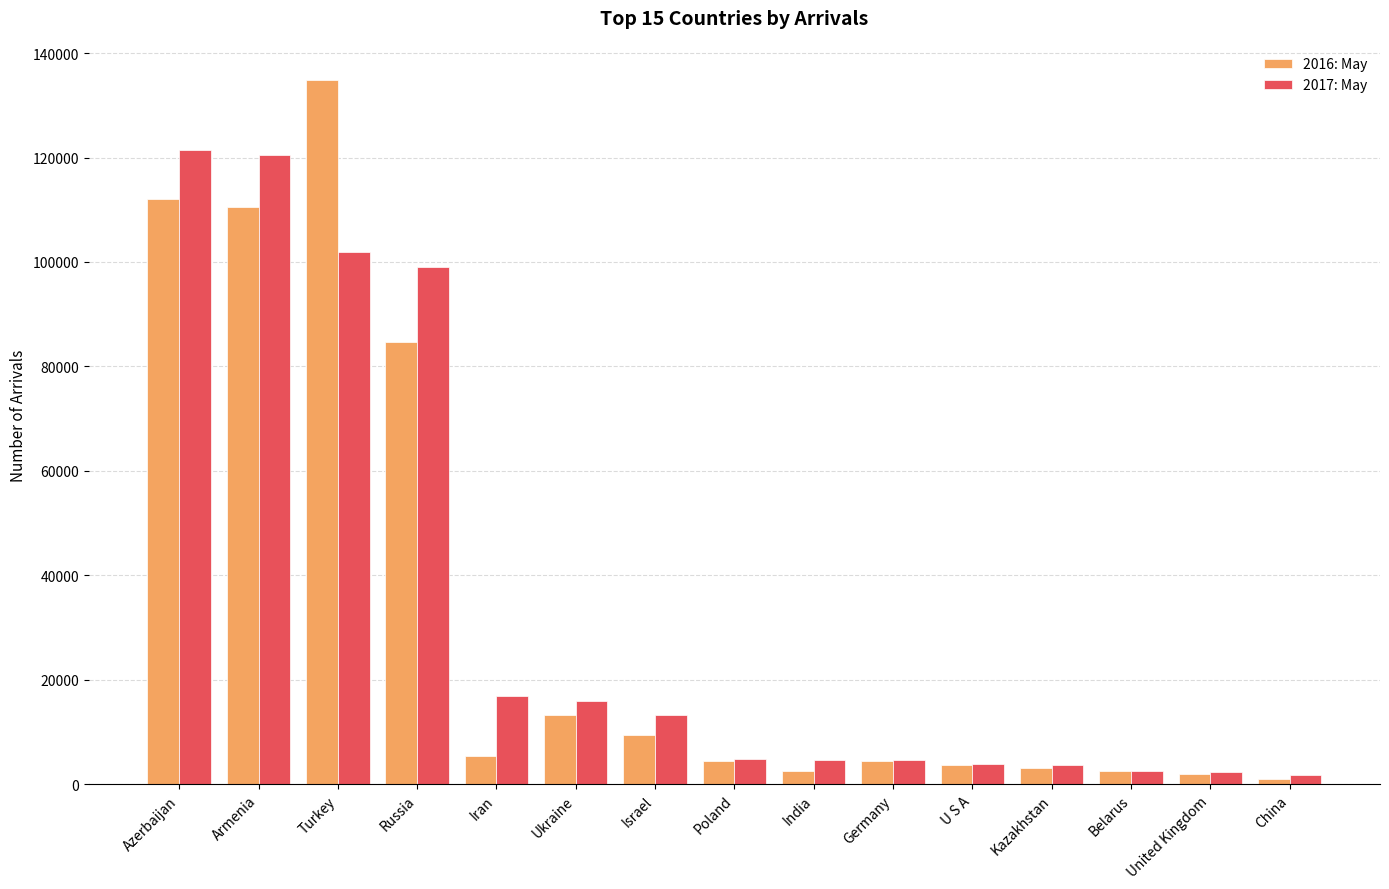

List the series in order of their overall mean, highest first.

2017: May, 2016: May